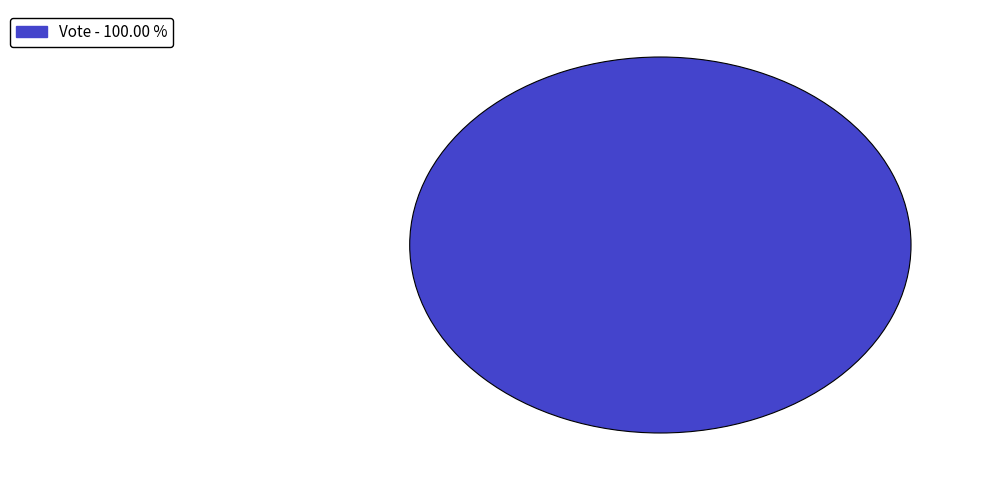

Is there any slice that represents more than half of the pie?

Yes